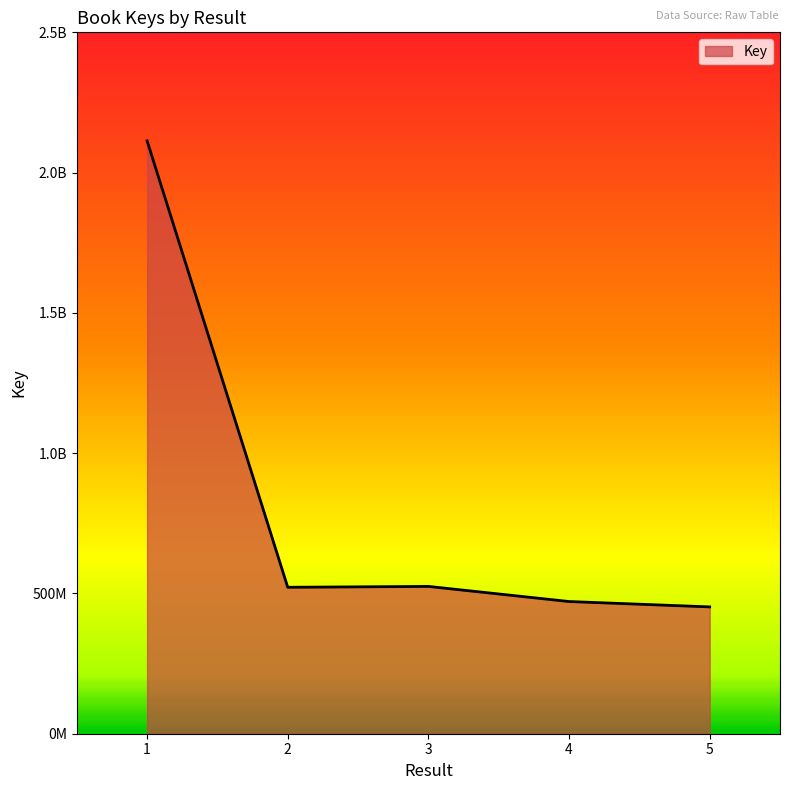

At which label does the data first exceed 521955681?

1